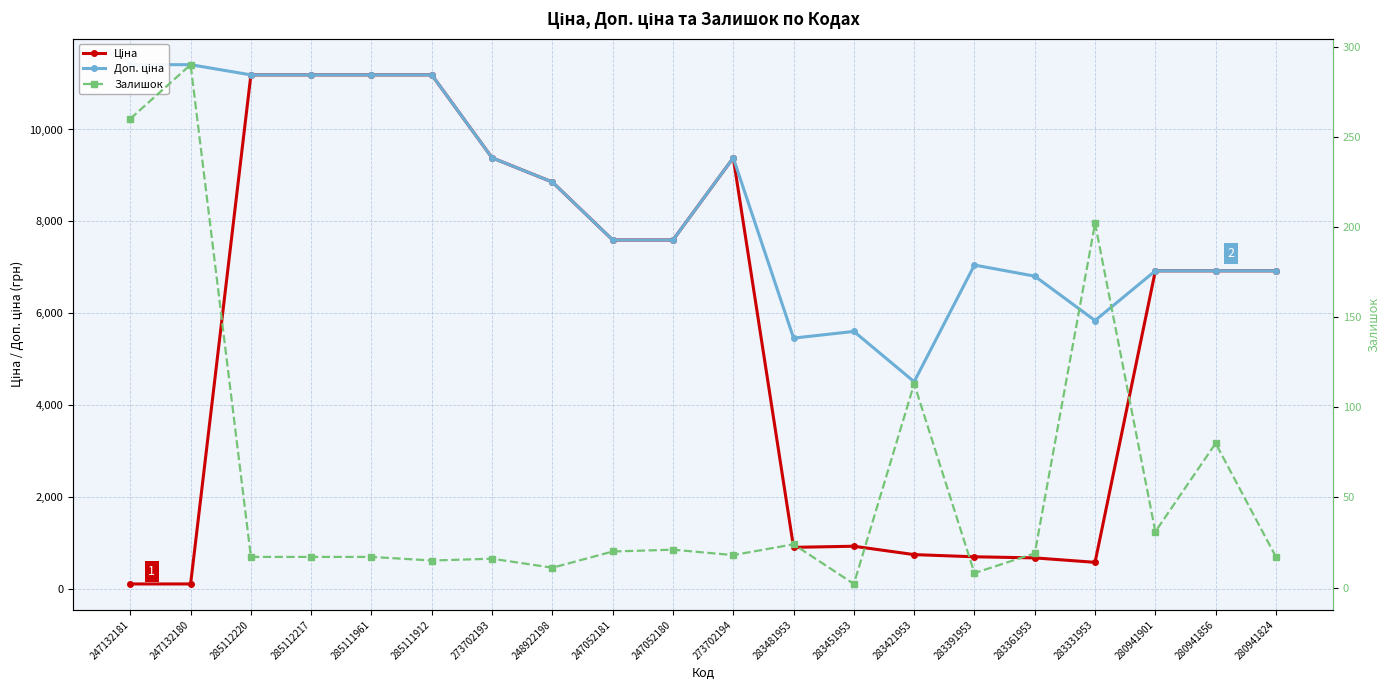

List the series in order of their overall mean, highest first.

Доп. ціна, Ціна, Залишок